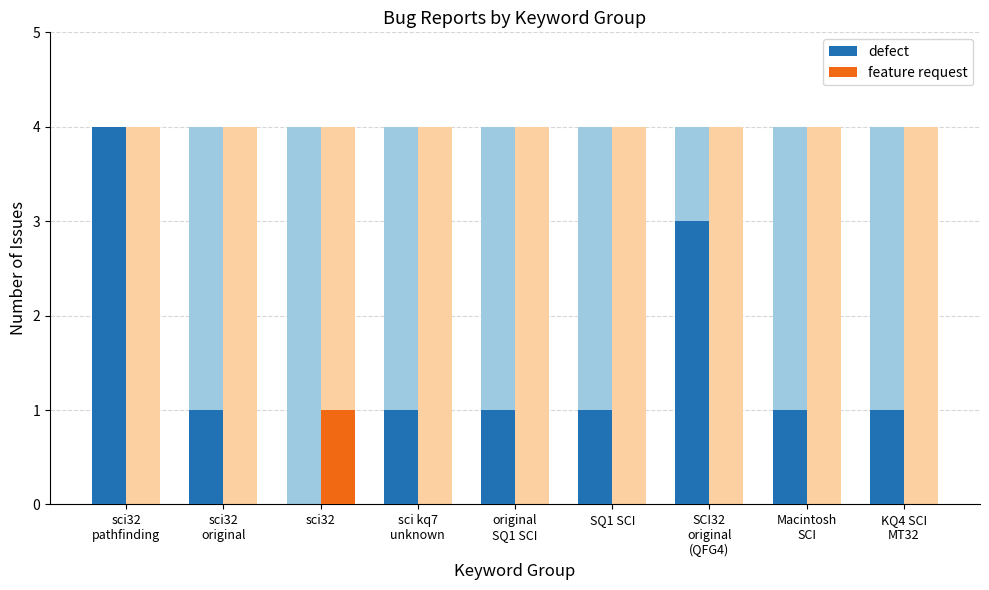

What are all the series names shown in the legend?

defect, feature request